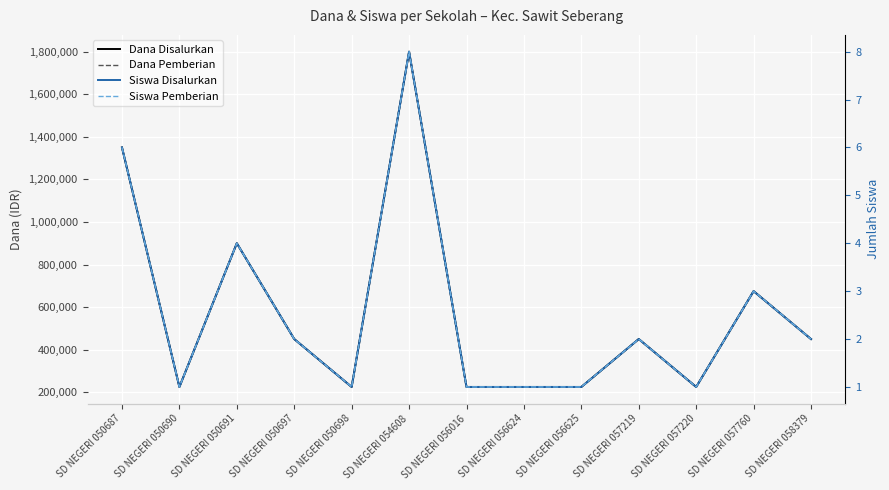

Which has a higher value, SD NEGERI 056625 or SD NEGERI 057760?

SD NEGERI 057760